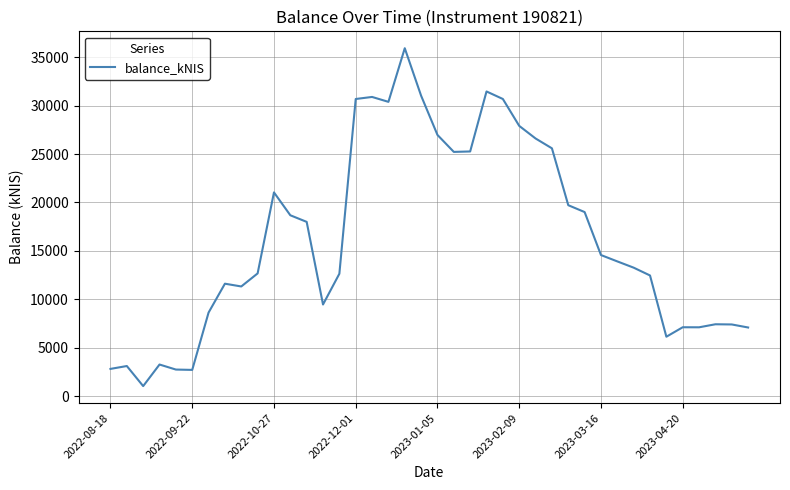

What is the smallest value displayed?

1042.2